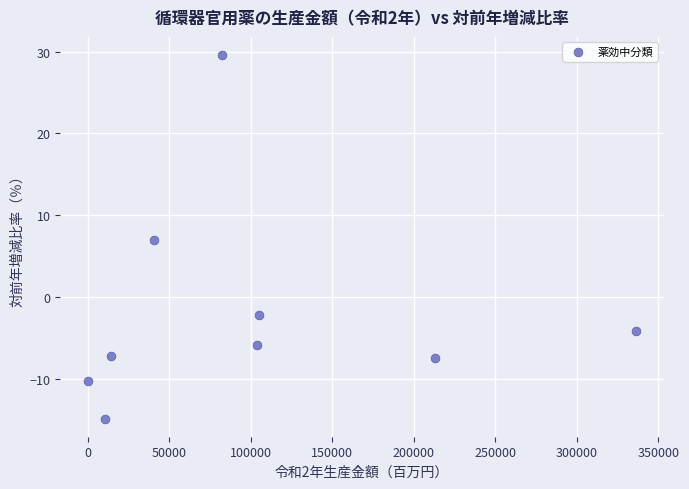

What is the average X value?

100705.4